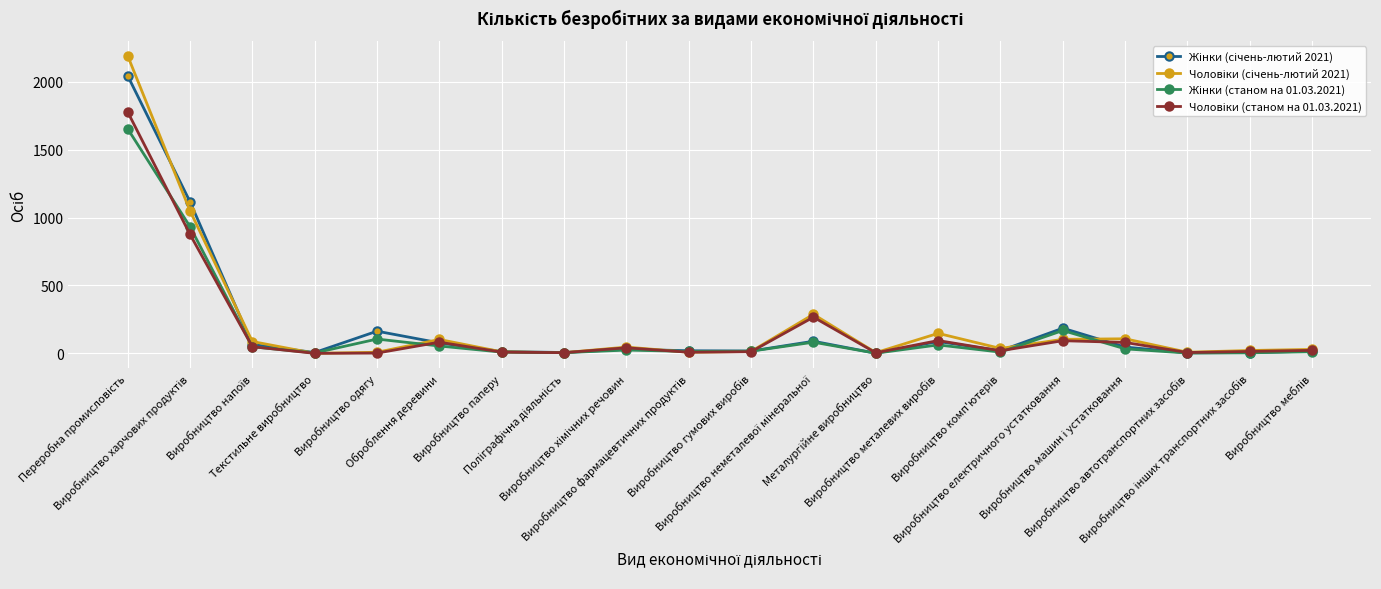

What is the sum of the Чоловіки (станом на 01.03.2021) values at Виробництво металевих виробів and Виробництво хімічних речовин?

137